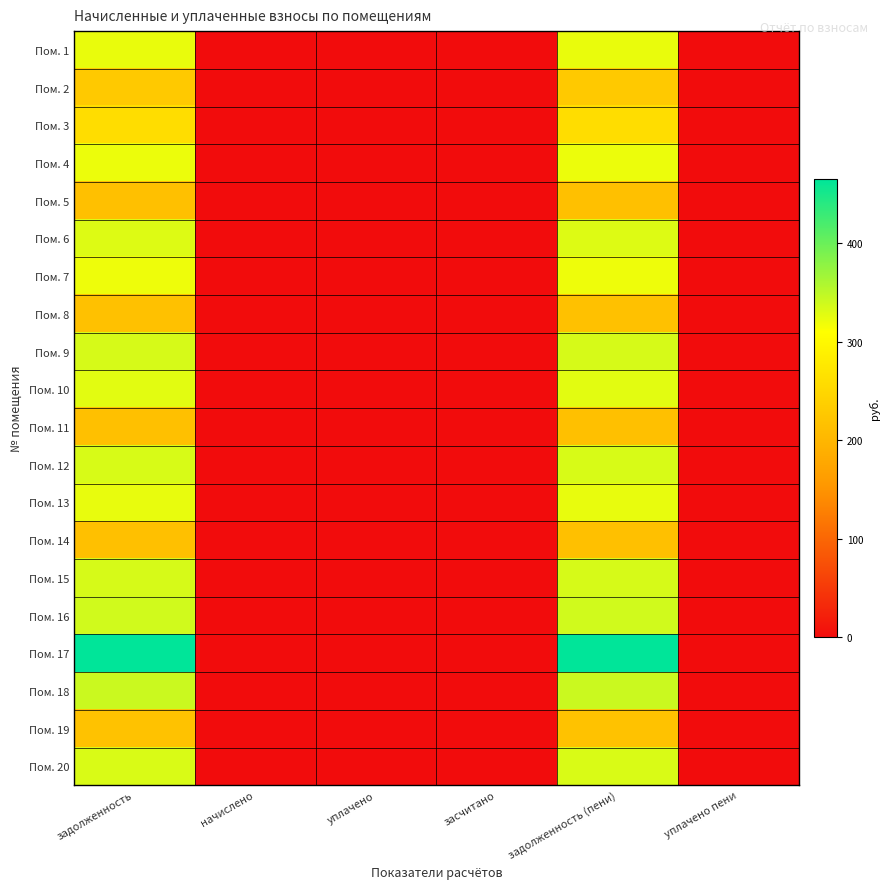

At which category is the sum across all series the highest?

задолженность